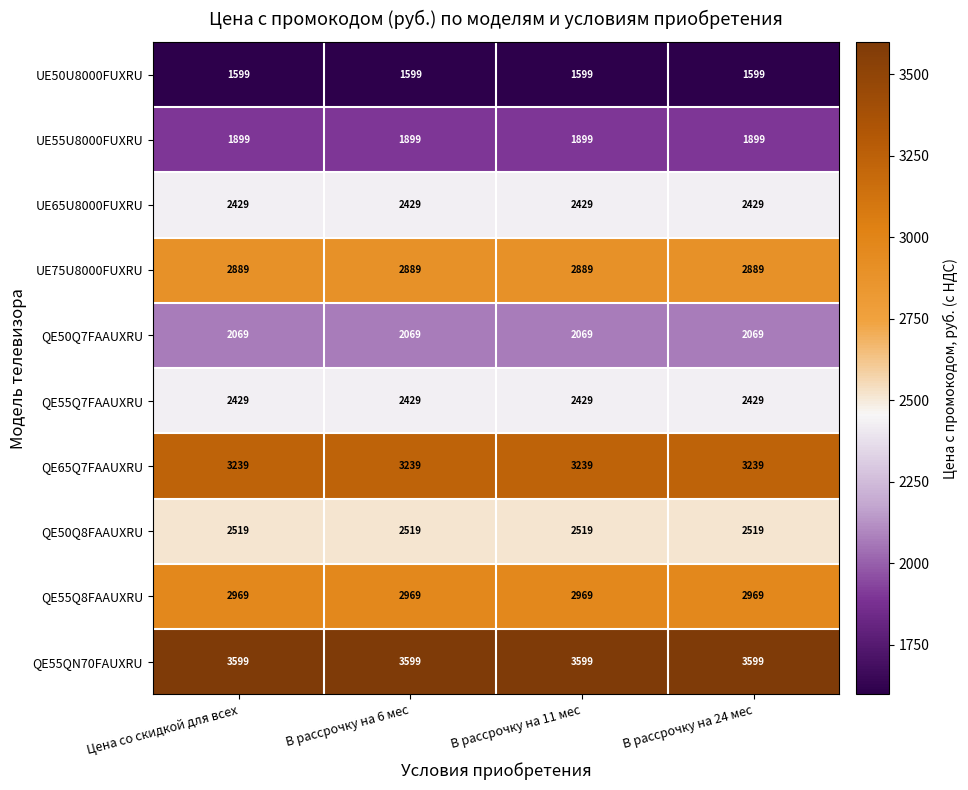

What is the smallest value displayed?

1599